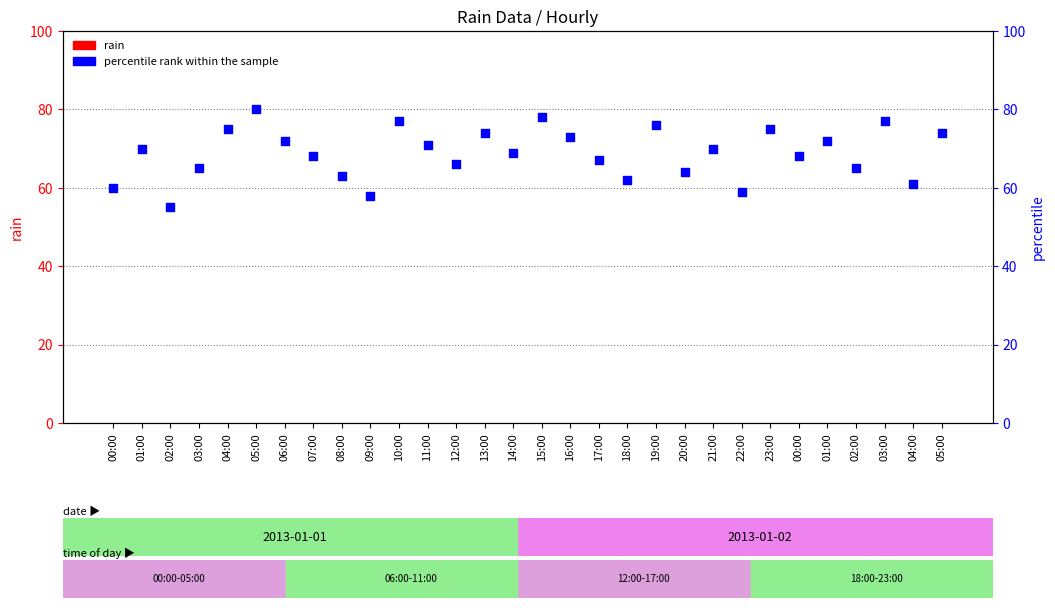

What is the total value across all series at 05:00?

80